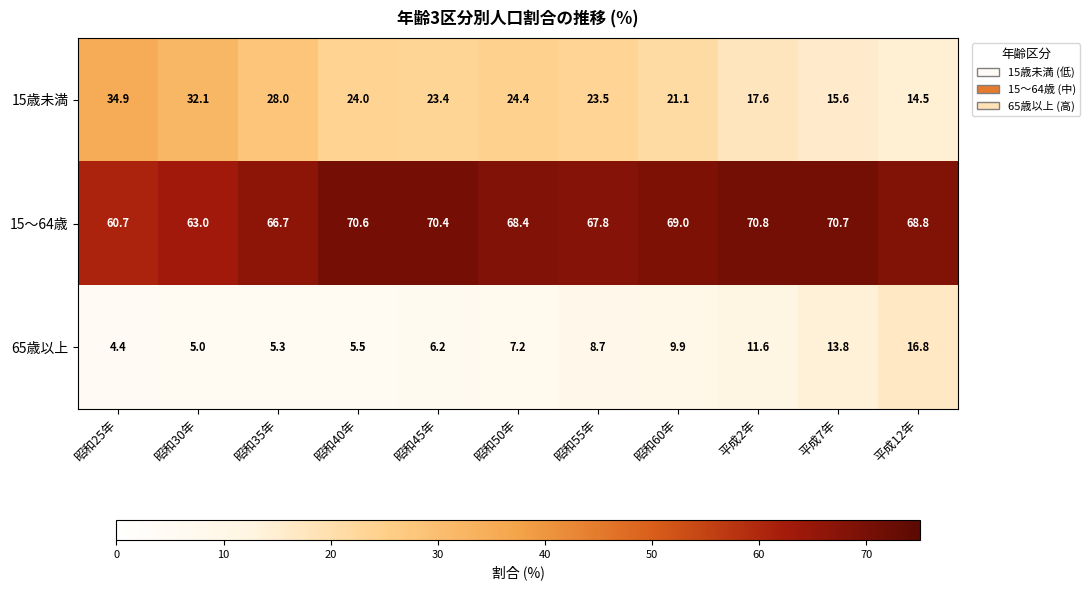

Read the 15歳未満 value at 昭和40年.

24.0